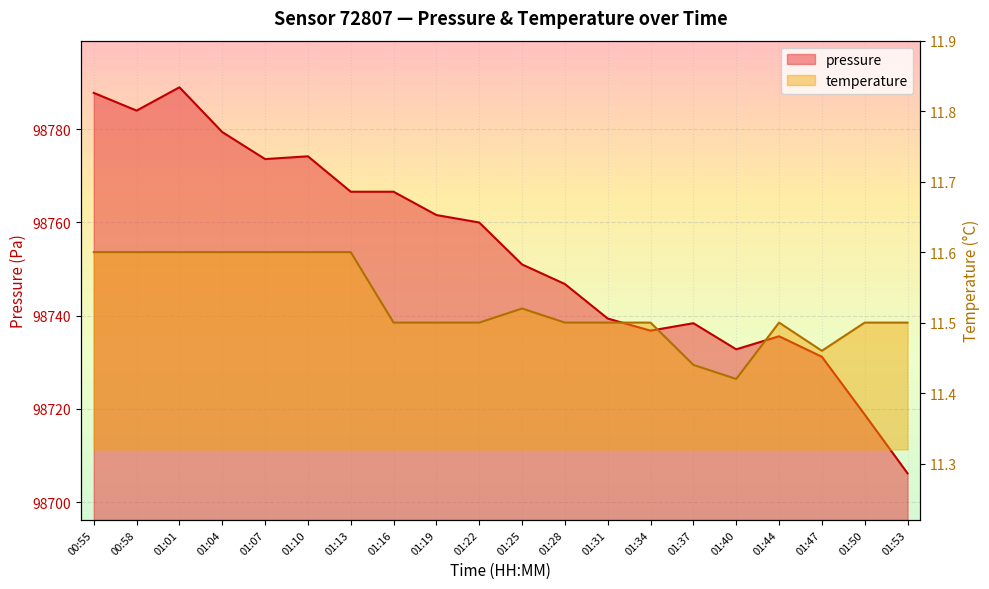

The value of pressure at 01:13 is 98766.6. True or false?

True